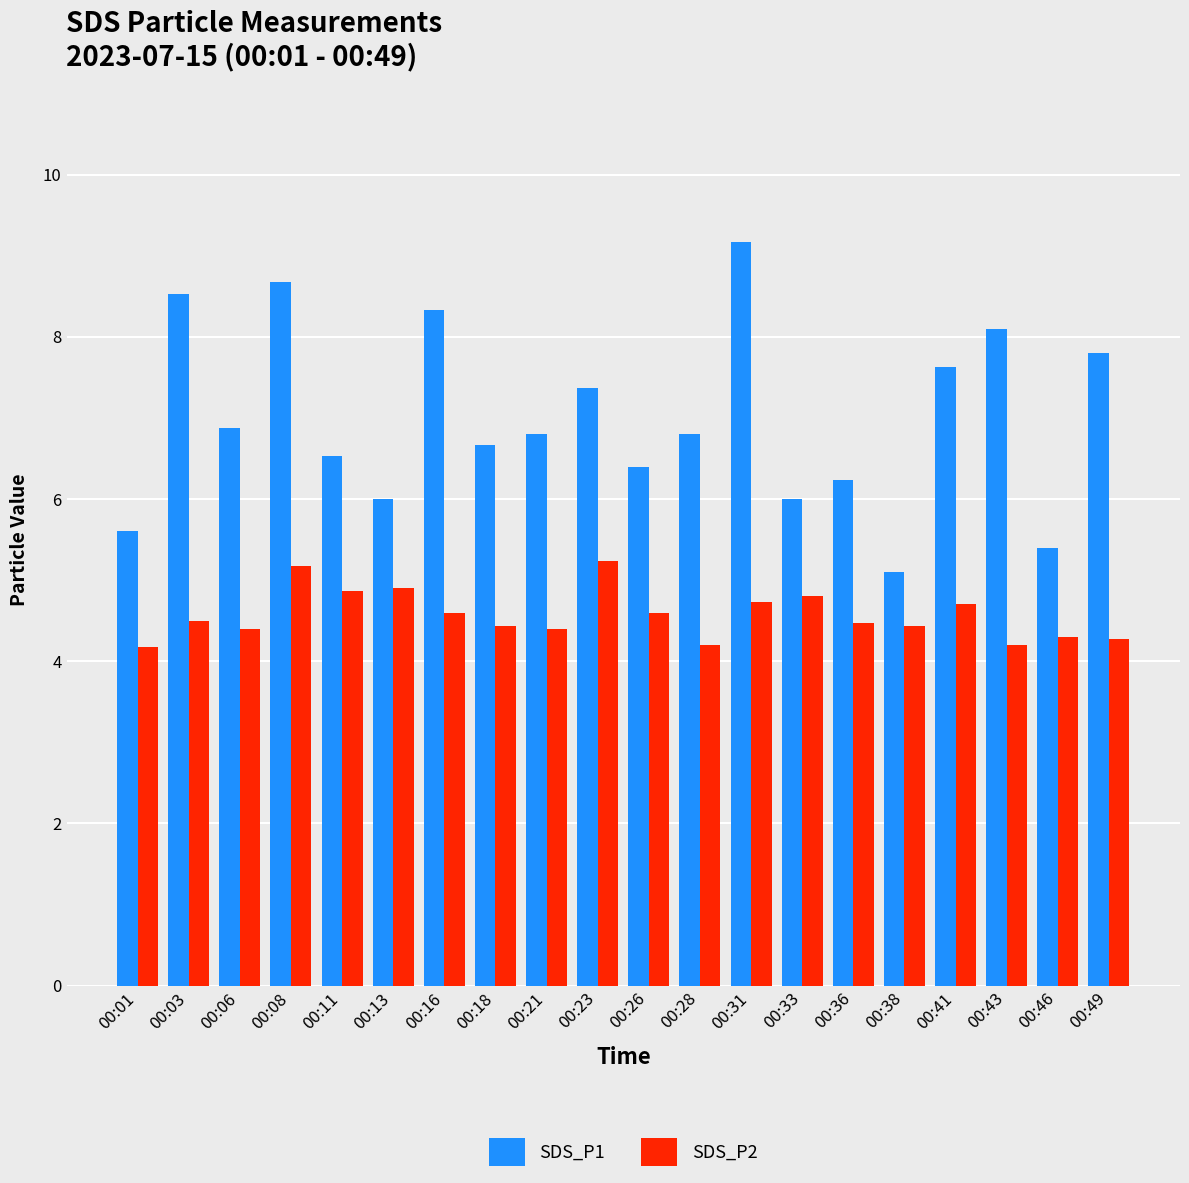

At 00:31, list the series in order from smallest to largest.

SDS_P2, SDS_P1